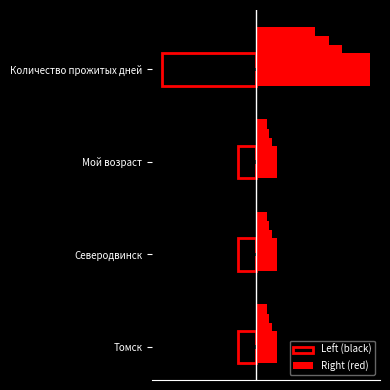

Is it true that Right (red) equals 10.4 at Мой возраст?

True